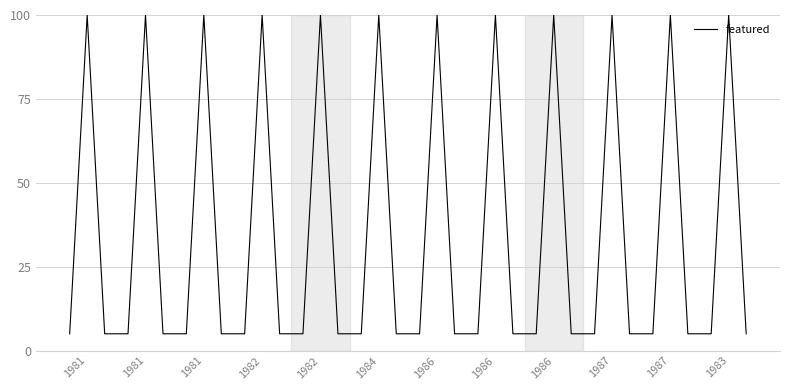

What is the difference between the maximum and minimum values?

95